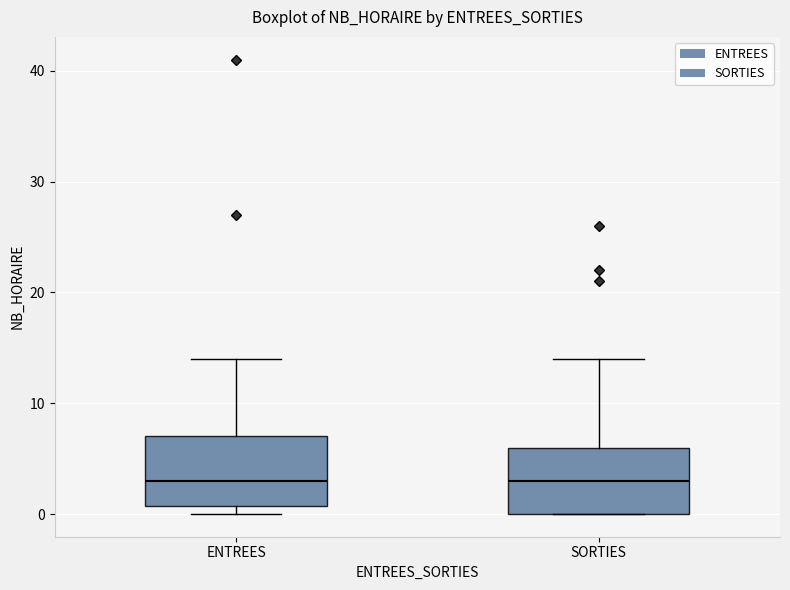

Where does the median line of the box for SORTIES sit on the y-axis? The values are not printed on the chart, so give them approximately, as read against the axis.

3